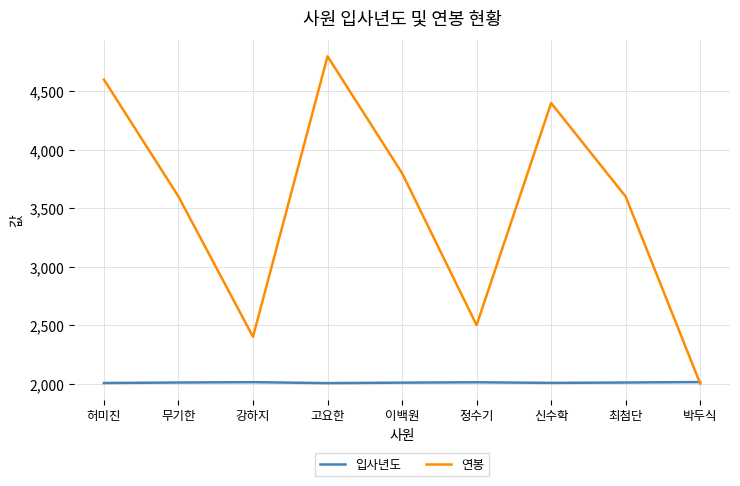

At which category is the sum across all series the highest?

고요한